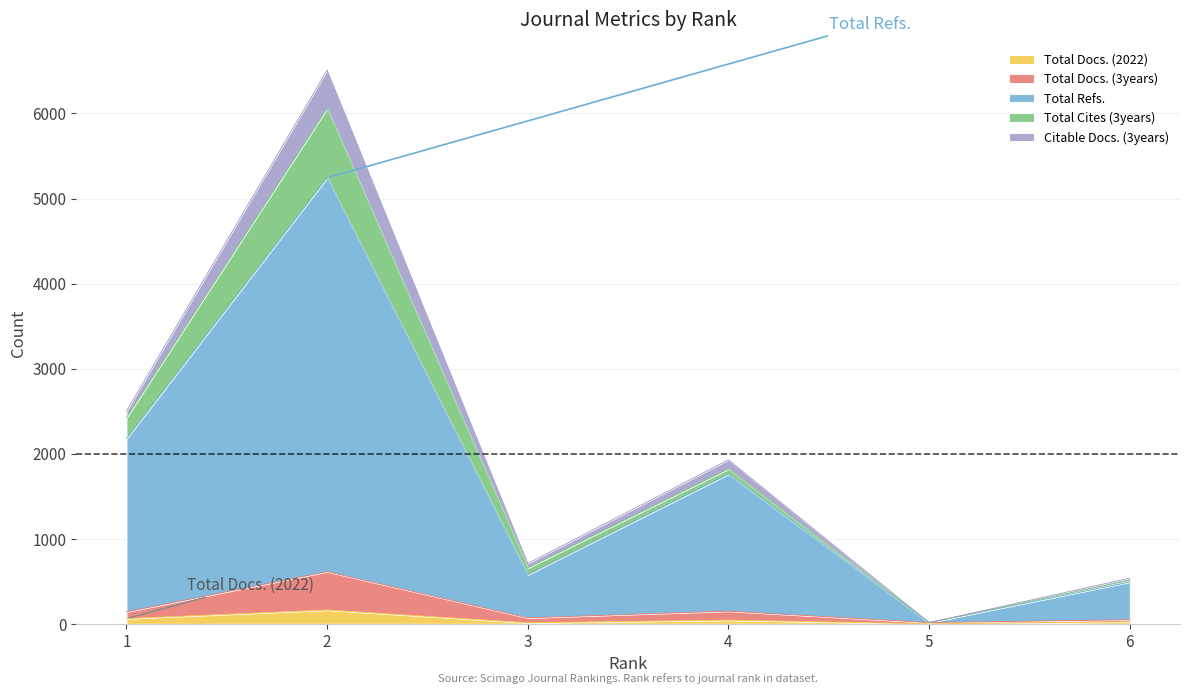

Which series has the largest total across all categories?

Total Refs.